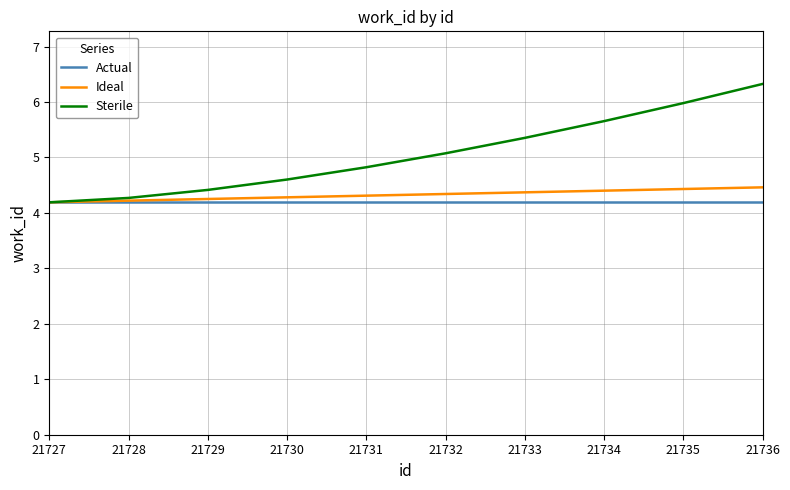

What is the minimum value shown in the chart?

4.2